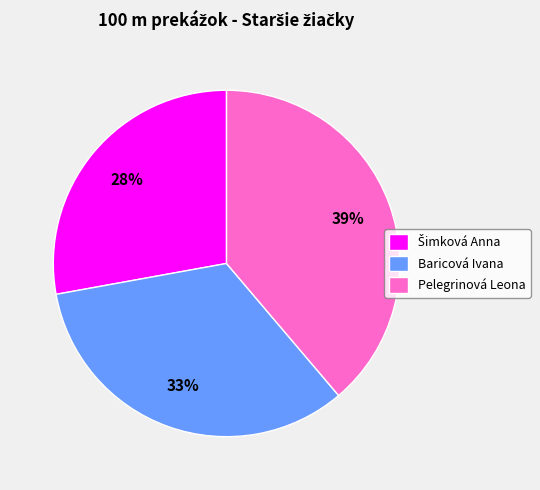

Which has a higher value, Pelegrinová Leona or Baricová Ivana?

Pelegrinová Leona